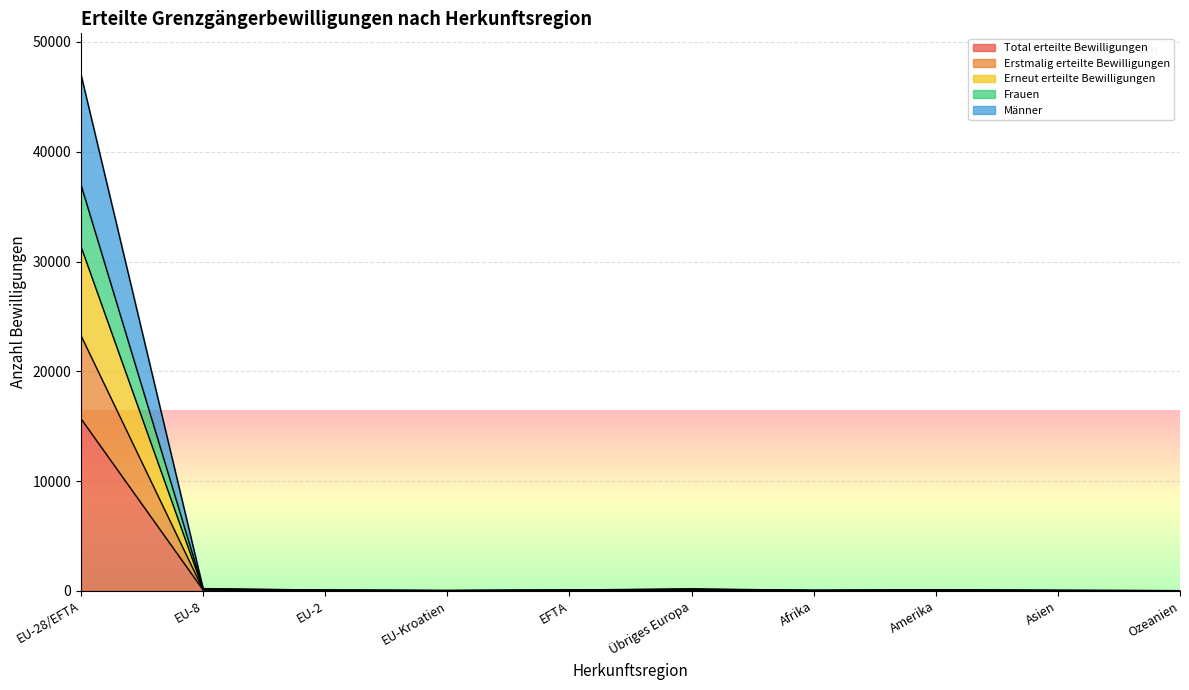

True or false: Erstmalig erteilte Bewilligungen and Männer intersect in this chart.

False